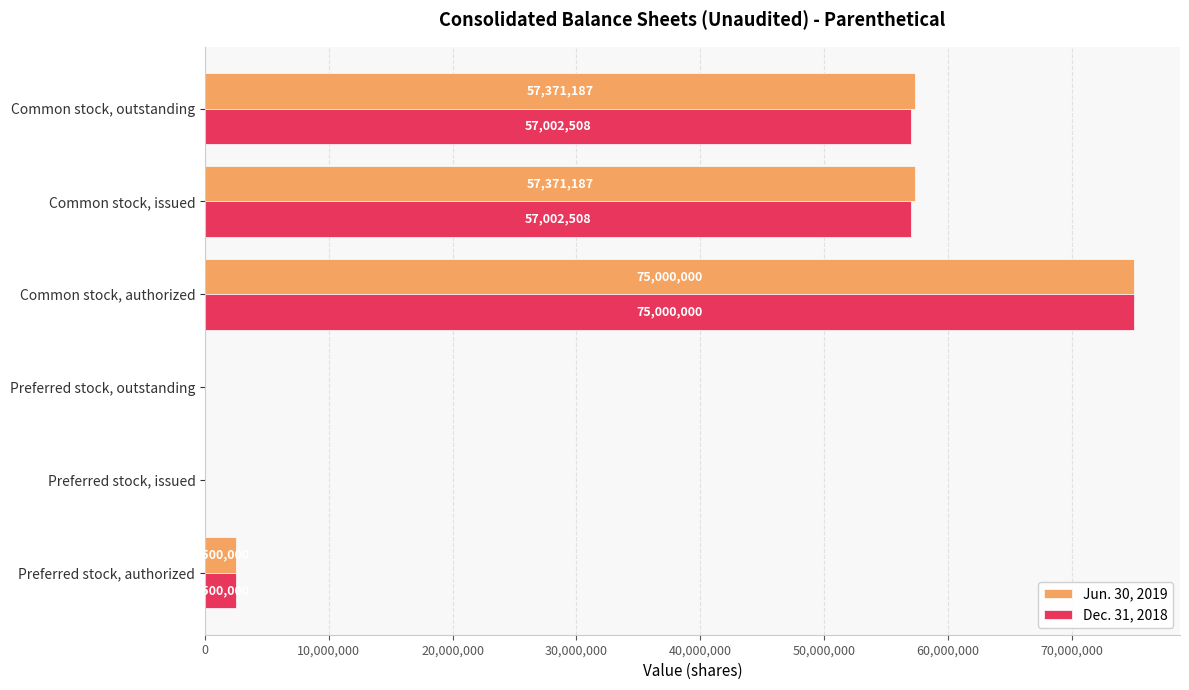

Which category has the highest value across all series?

Common stock, authorized